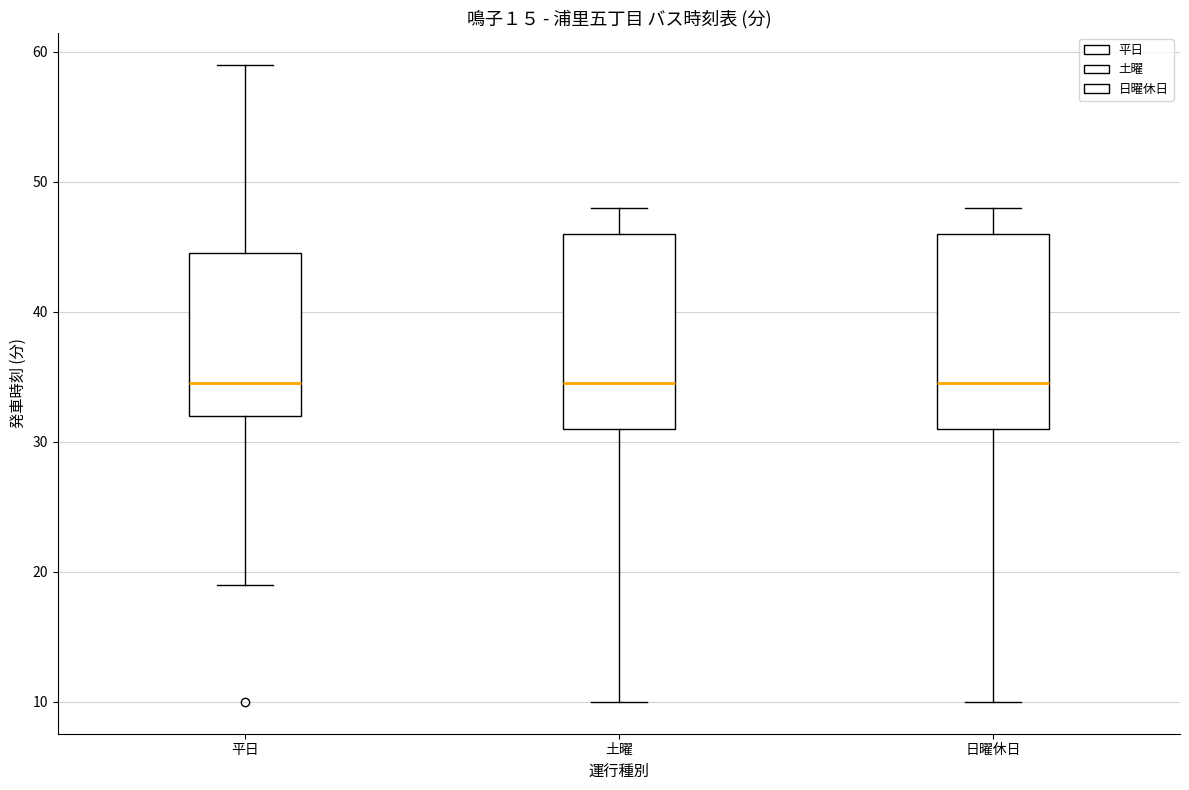

Where does the median line of the box for 土曜 sit on the y-axis? The values are not printed on the chart, so give them approximately, as read against the axis.

35